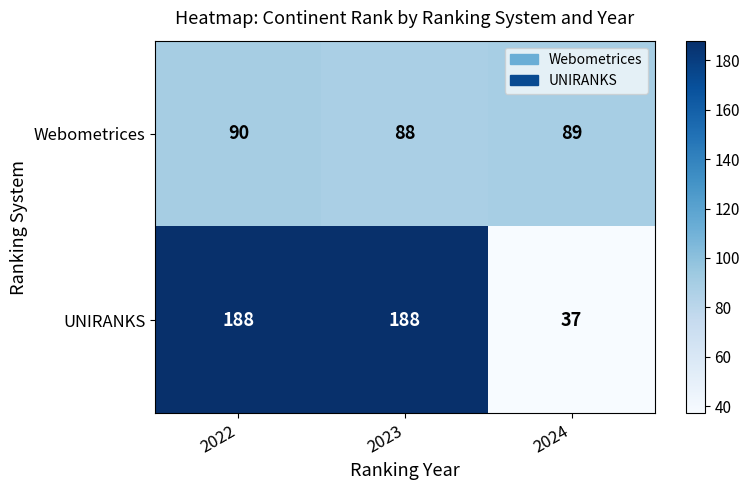

What is the average value of the Webometrices series?

89